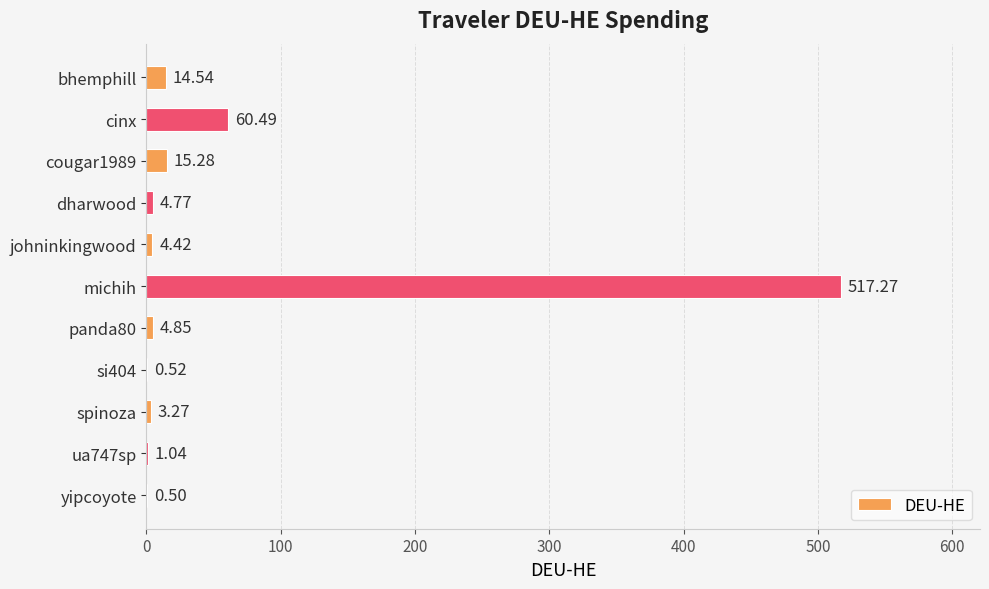

Approximately how many times larger is the value at ua747sp compared to spinoza?

0.3